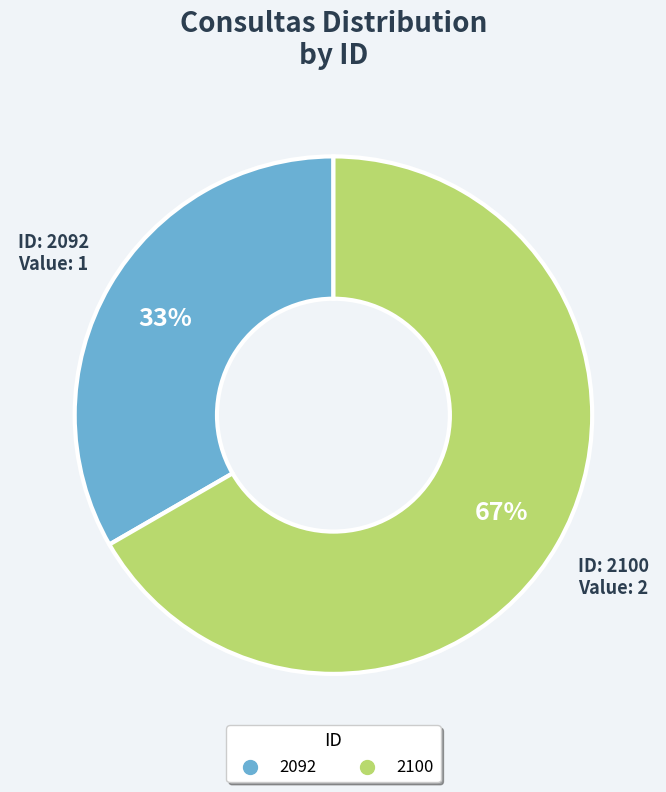

What is the ratio of the value at 2092 to the value at 2100?

0.5